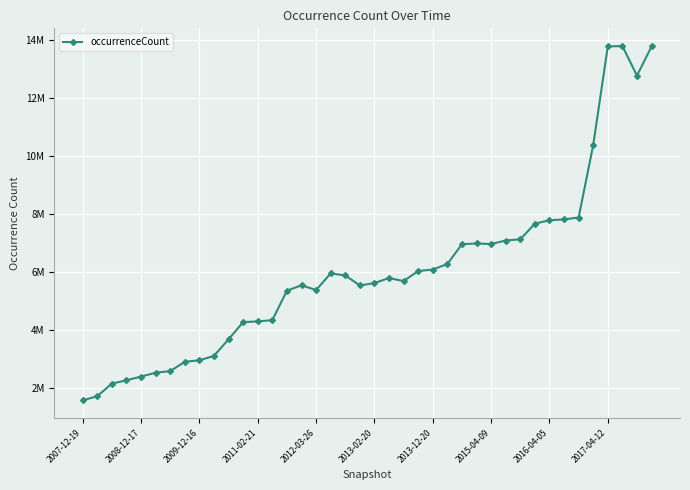

Is this an area chart (filled region under the line)?

No